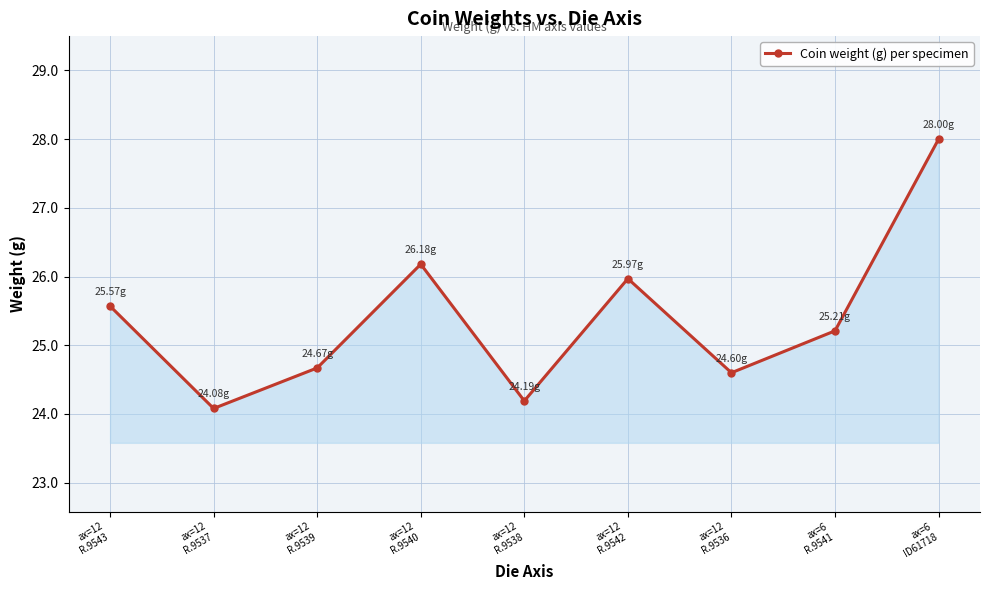

Which has a higher value, ax=12
R.9539 or ax=12
R.9538?

ax=12
R.9539